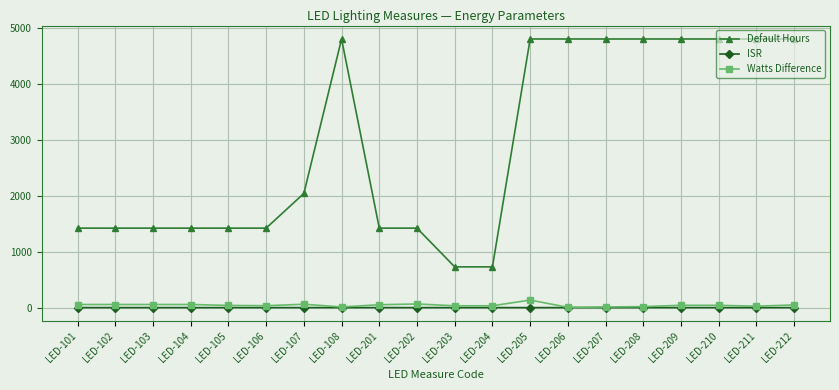

Between LED-104 and LED-209, which series saw the biggest shift?

Default Hours